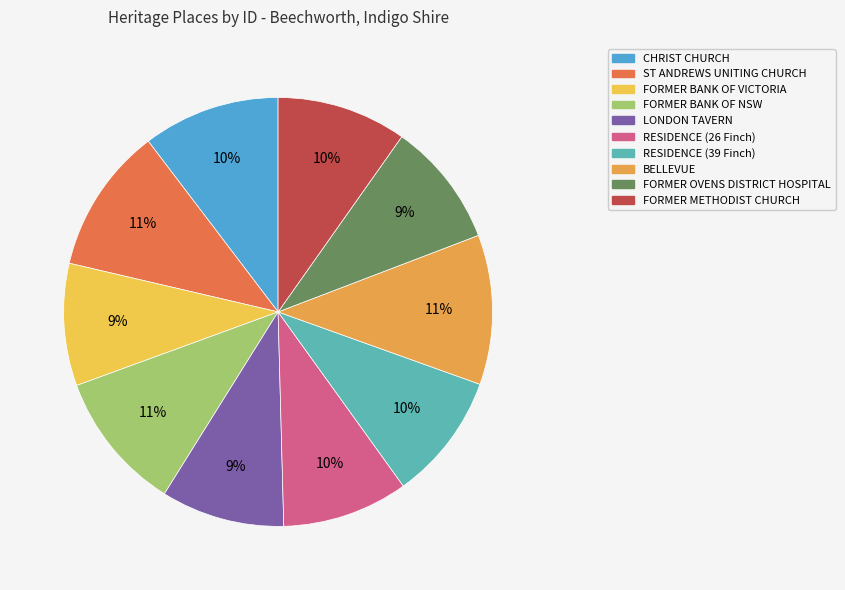

Does any single category account for the majority?

No